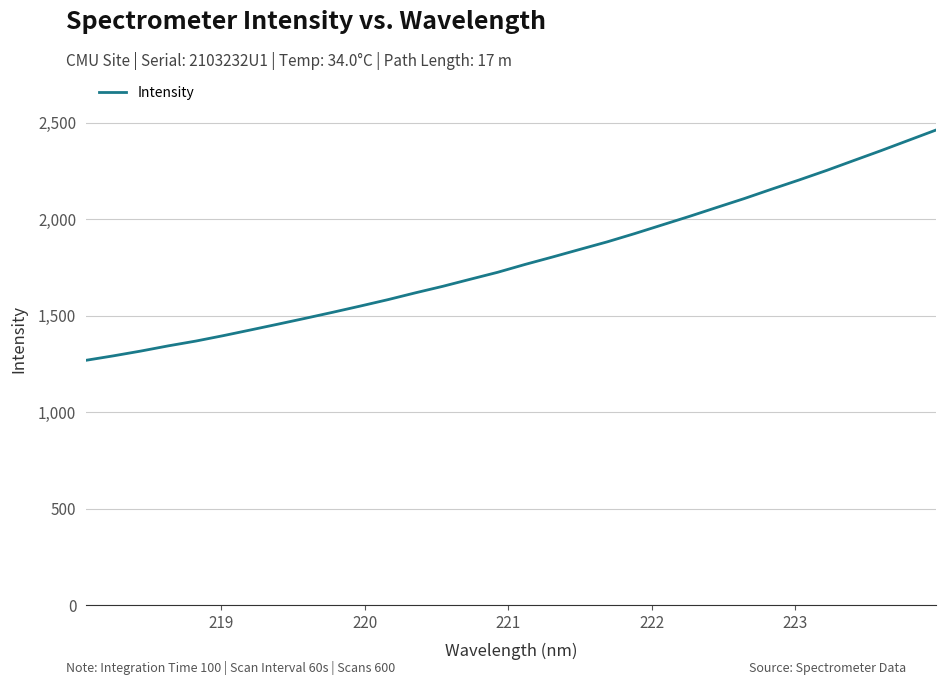

What is the difference between the maximum and minimum values?

1193.2